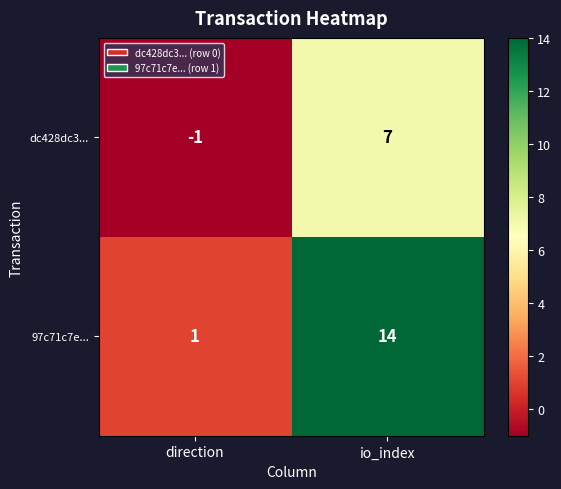

Reading right to left, transcribe all the data shown in this chart.

dc428dc3...: 7	-1
97c71c7e...: 14	1